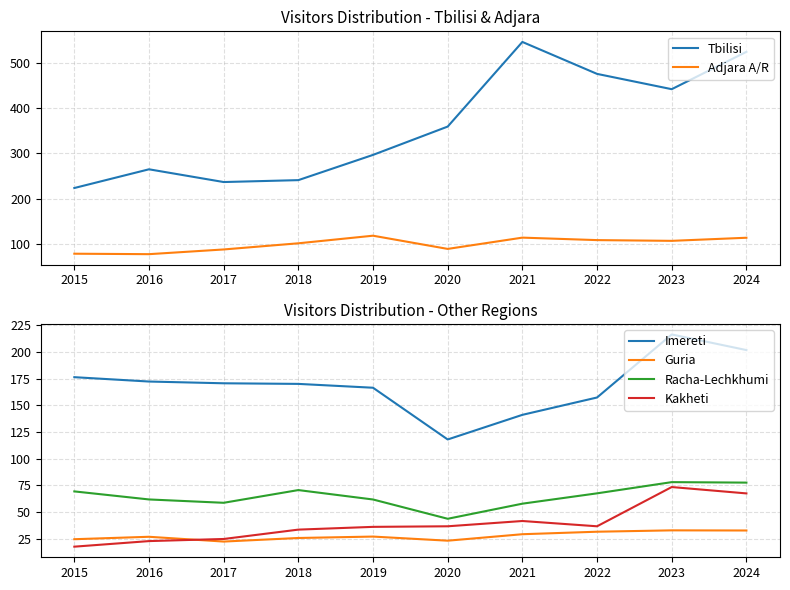

The Imereti series shows 166.3 at 2019. True or false?

True